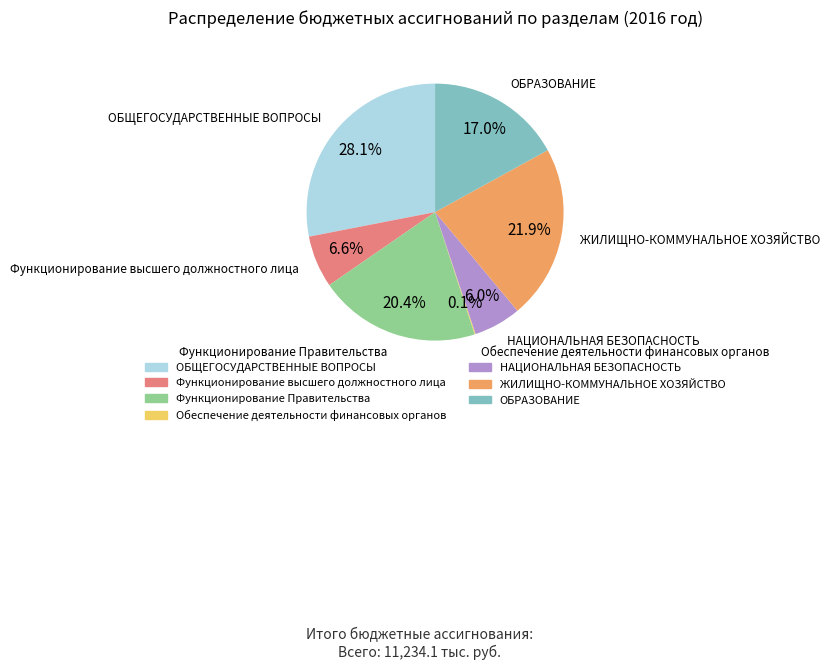

Between ЖИЛИЩНО-КОММУНАЛЬНОЕ ХОЗЯЙСТВО and ОБРАЗОВАНИЕ, which is larger?

ЖИЛИЩНО-КОММУНАЛЬНОЕ ХОЗЯЙСТВО